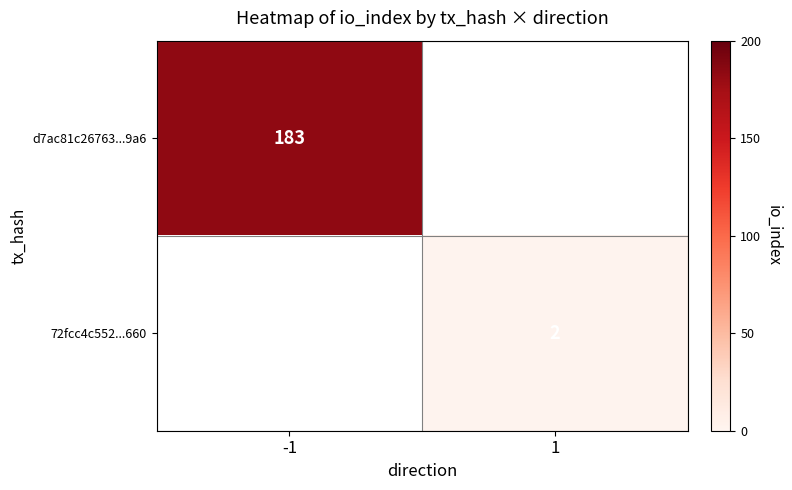

Is the value of 72fcc4c552...660 at 1 greater than the value of d7ac81c26763...9a6 at -1?

No